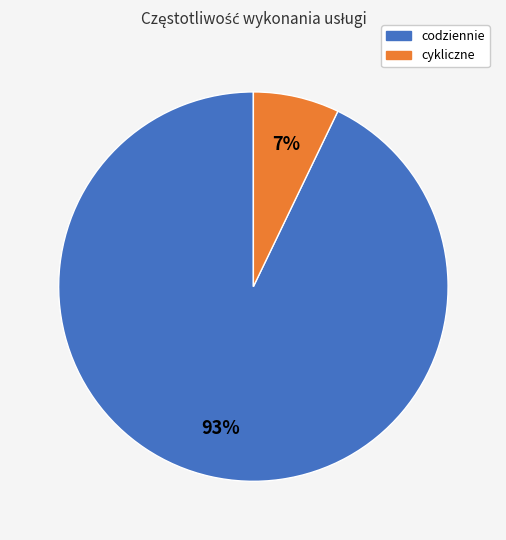

The cykliczne slice represents 1% of the pie. True or false?

False